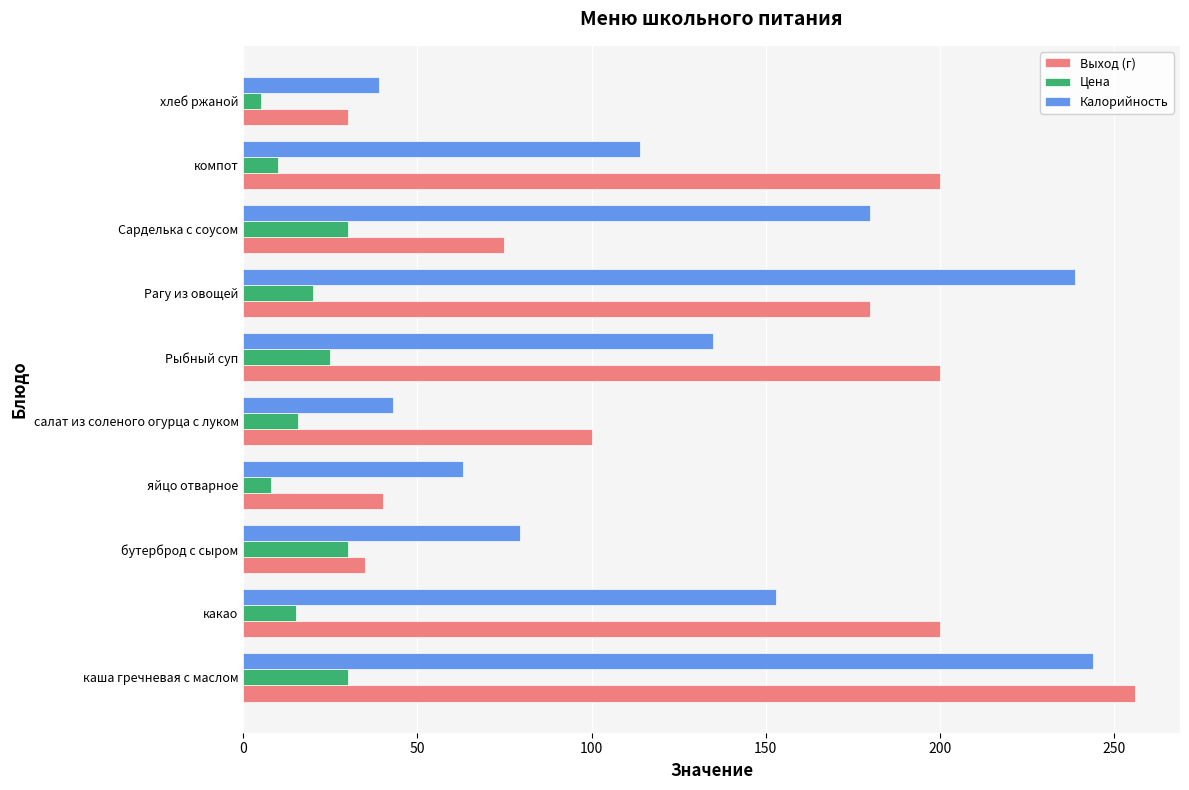

What is the minimum value for Выход (г)?

30.0